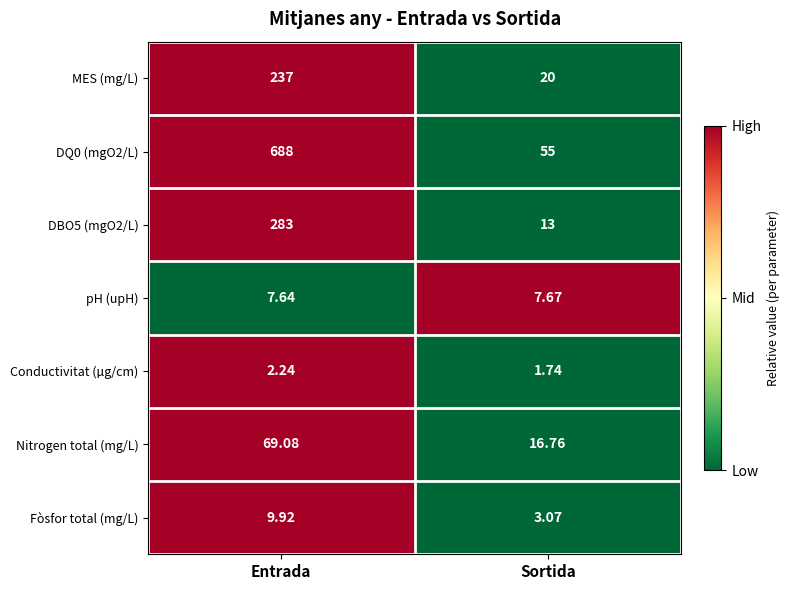

At which label is DQ0 (mgO2/L) closest to 371?

Sortida